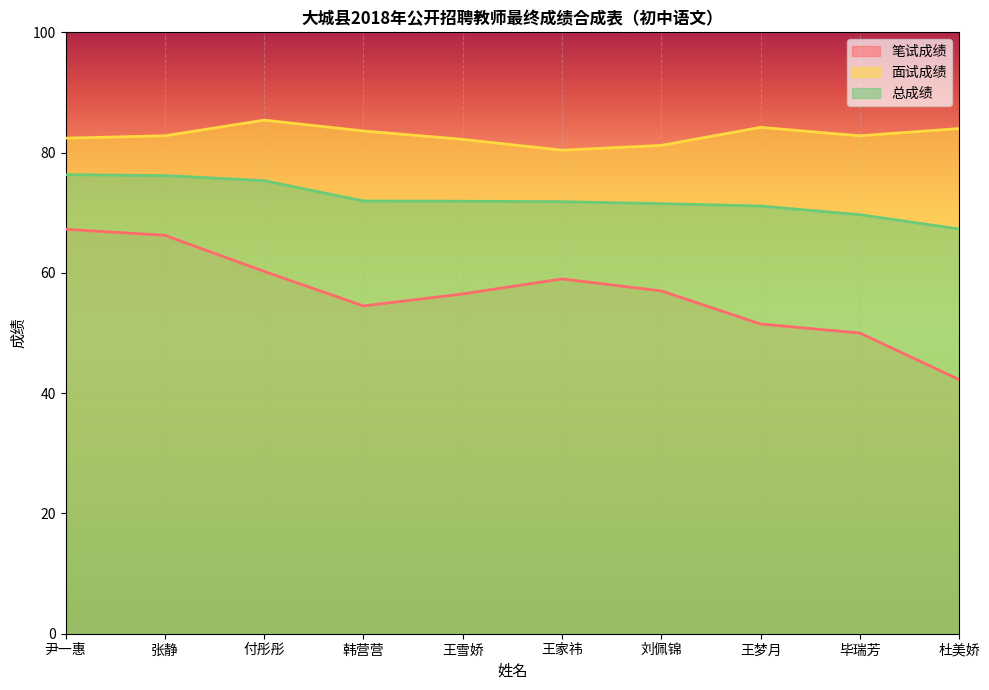

How many values in the 总成绩 series are below 71?

2